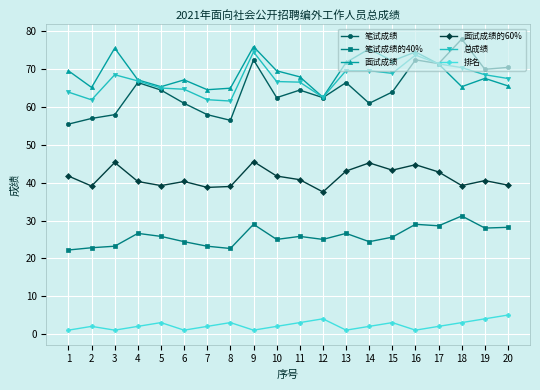

At 1, list the series in order from smallest to largest.

排名, 笔试成绩的40%, 面试成绩的60%, 笔试成绩, 总成绩, 面试成绩